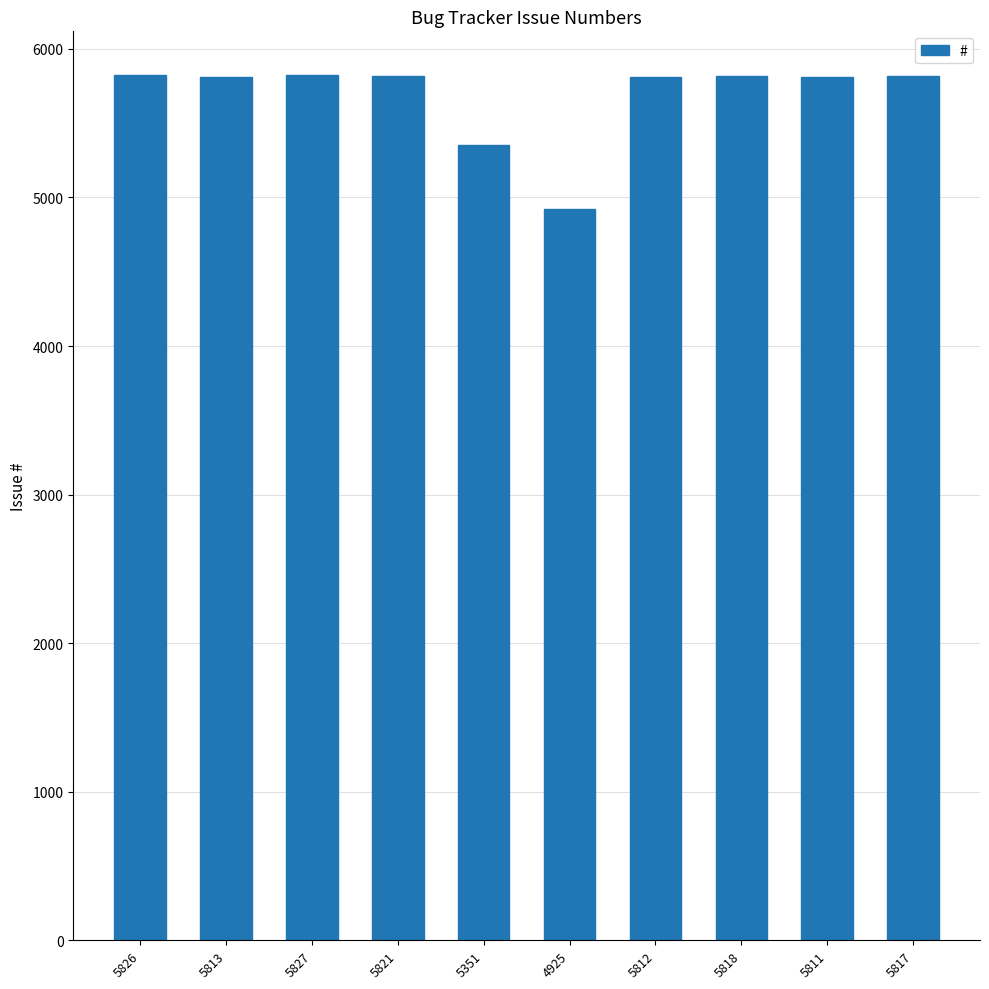

Between 5817 and 5351, which is larger?

5817